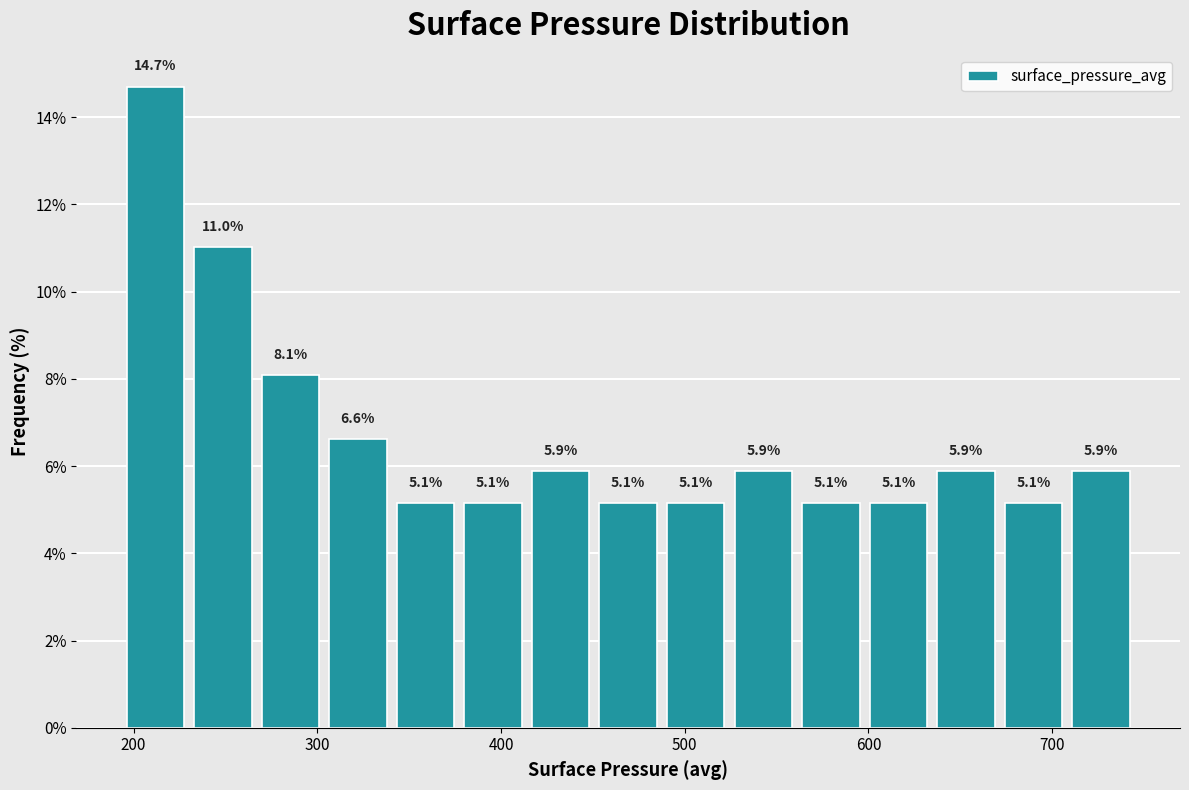

Around what value on the x-axis is the tallest bar? Give the approximate position of its centre, as read against the axis.

210